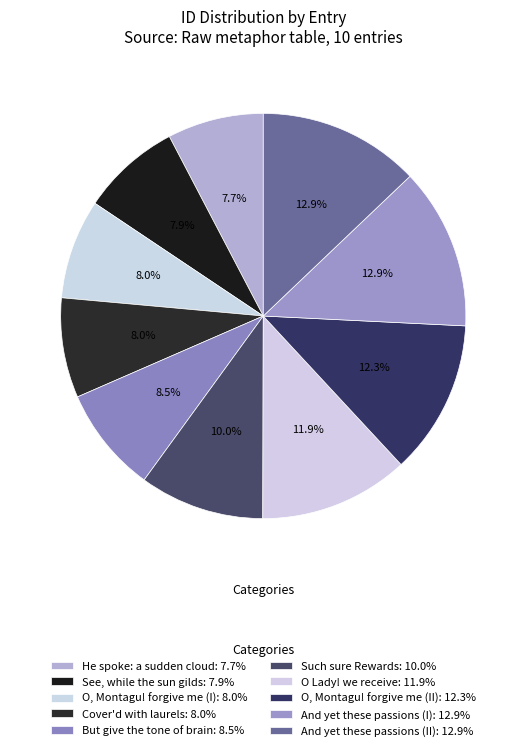

Approximately how many times larger is the value at He spoke: a sudden cloud compared to See, while the sun gilds?

1.0